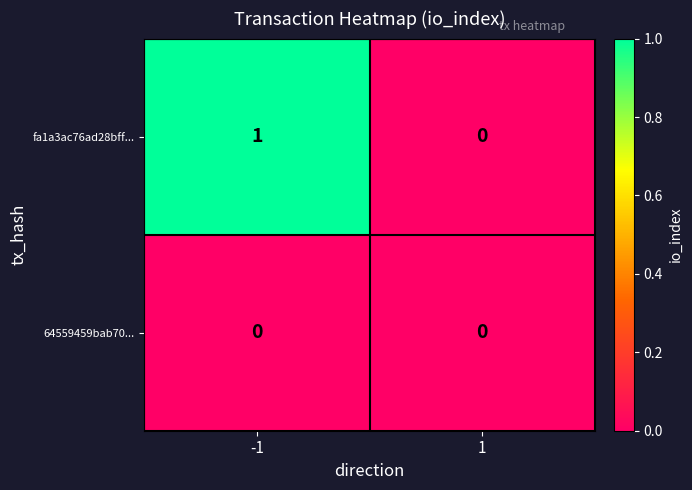

How many distinct data groups are displayed?

2